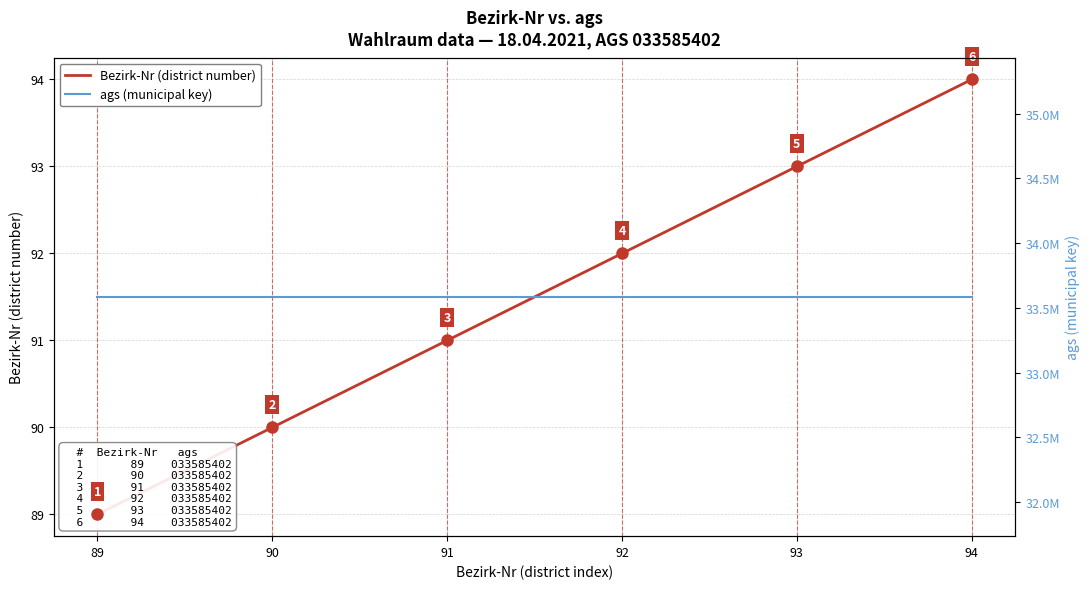

True or false: Bezirk-Nr (district number) and ags (municipal key) cross at least once.

False